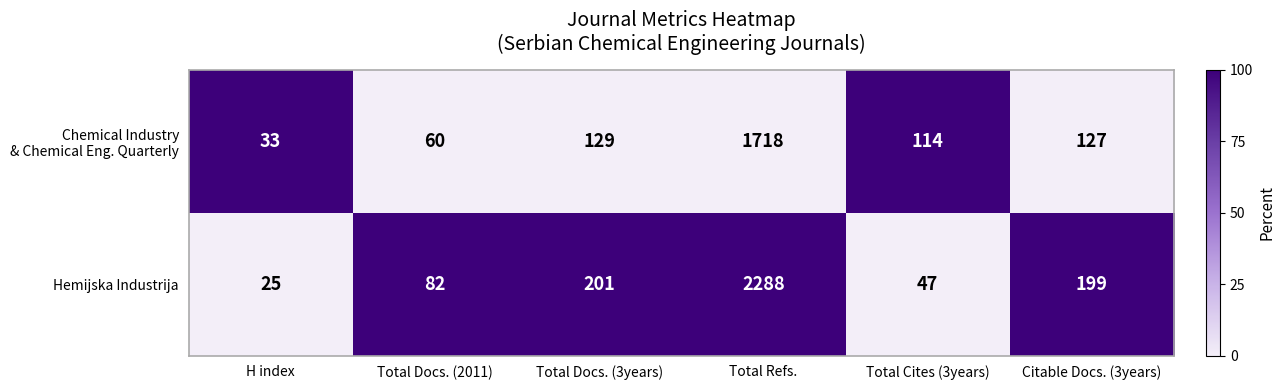

Which label corresponds to the largest value in the chart?

Total Refs.